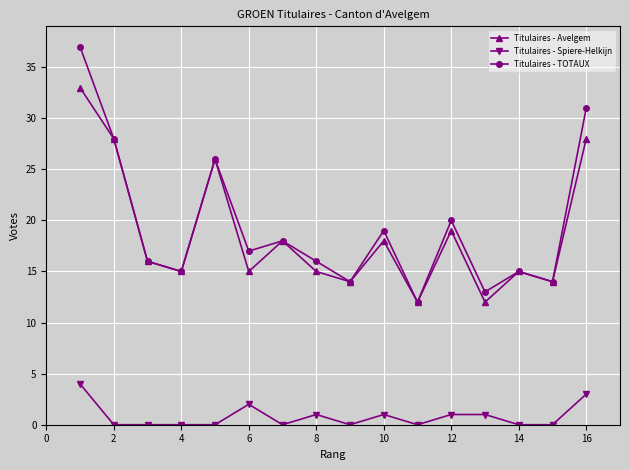

Which series has the largest total across all categories?

Titulaires - TOTAUX